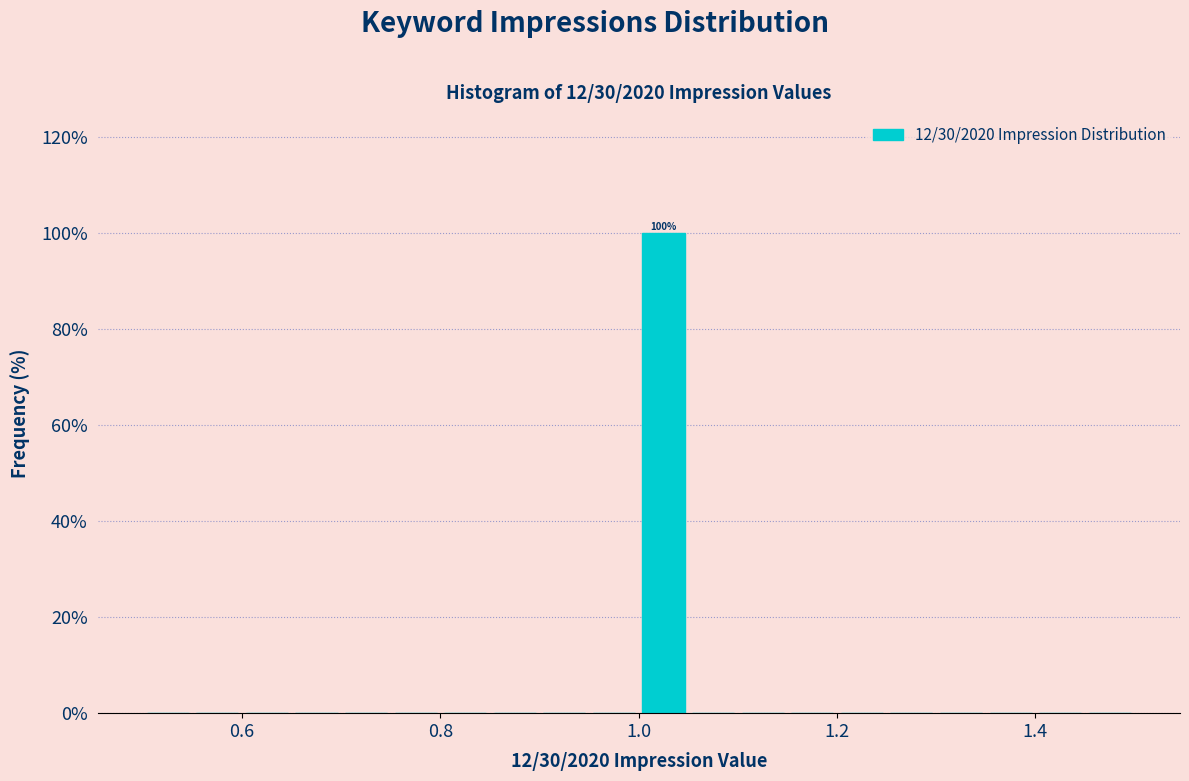

Read against the x-axis, roughly where is the centre of the tallest bar?

1.02